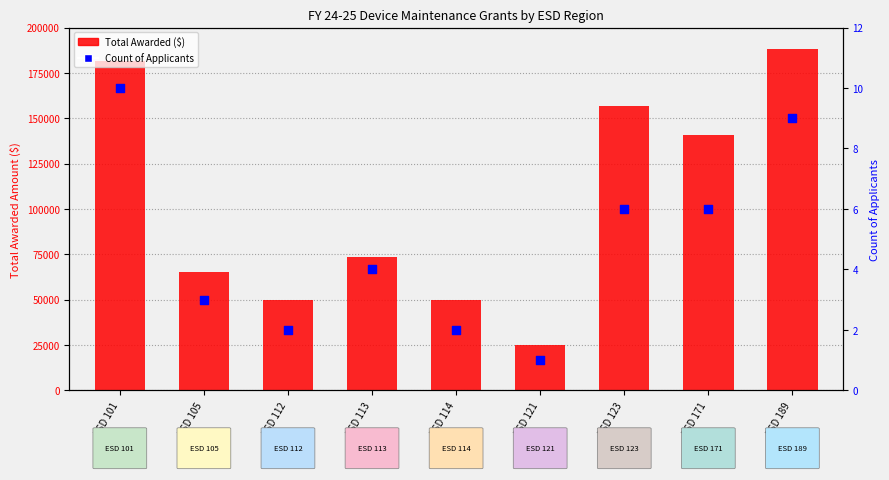

Which series has the largest total across all categories?

Total Awarded ($)